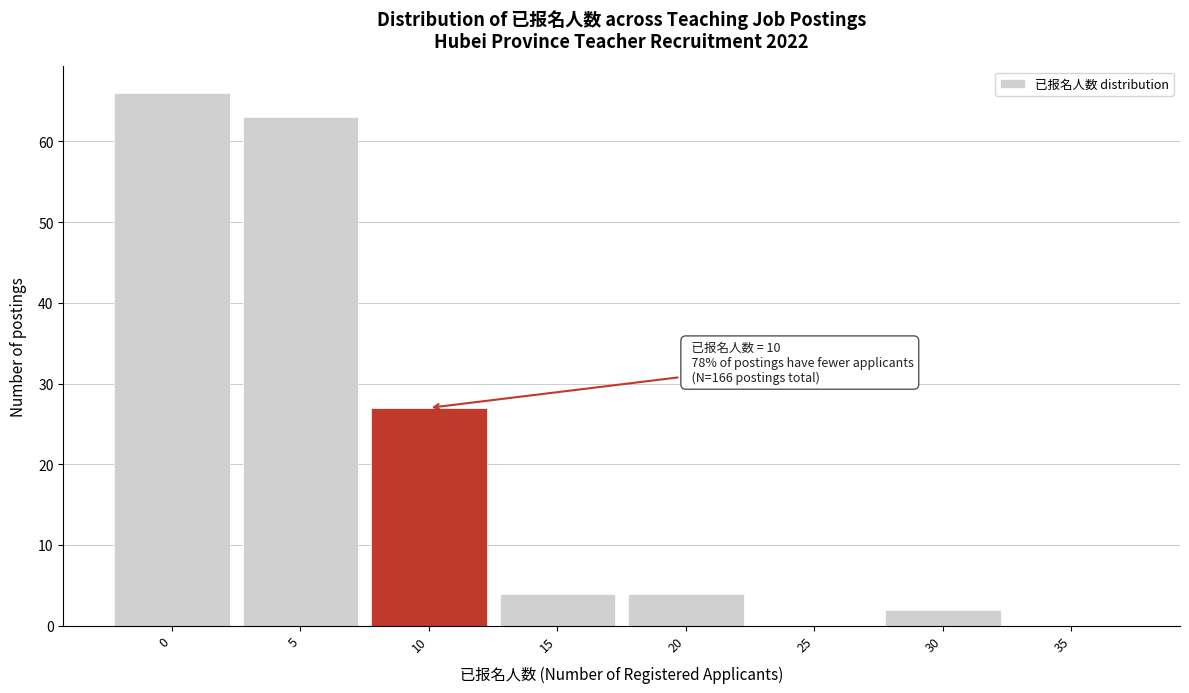

Reading left to right, extract all data points from this chart.

0=66	5=63	10=27	15=4	20=4	25=0	30=2	35=0